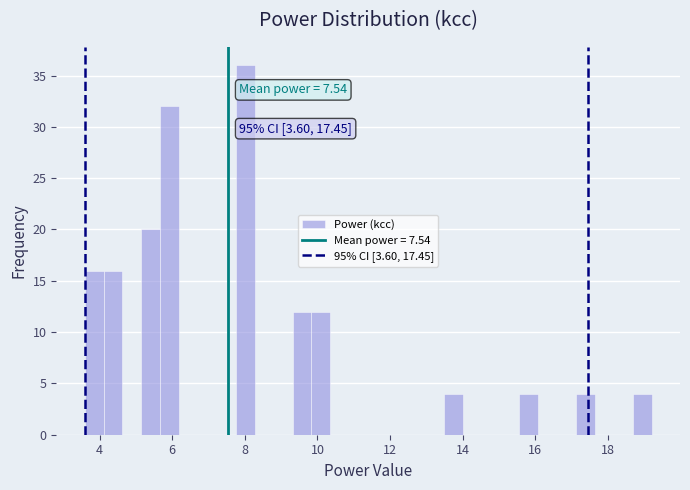

Around what value on the x-axis is the tallest bar? Give the approximate position of its centre, as read against the axis.

8.0